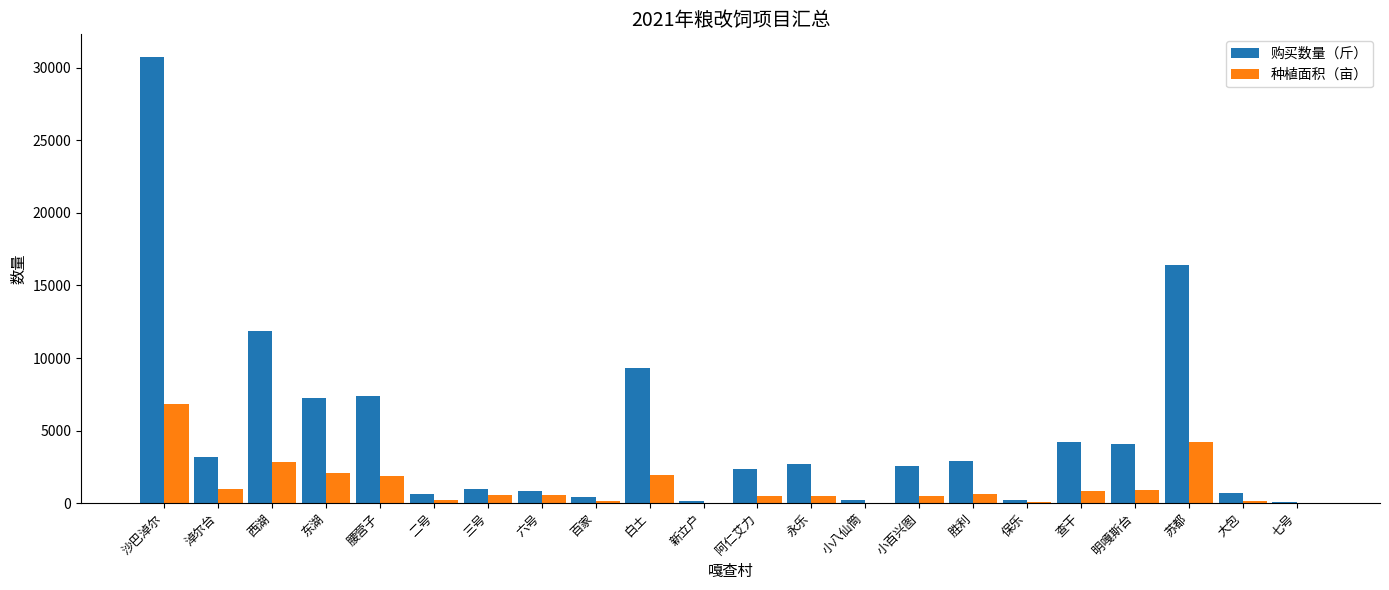

At which category is the sum across all series the highest?

沙巴淖尔